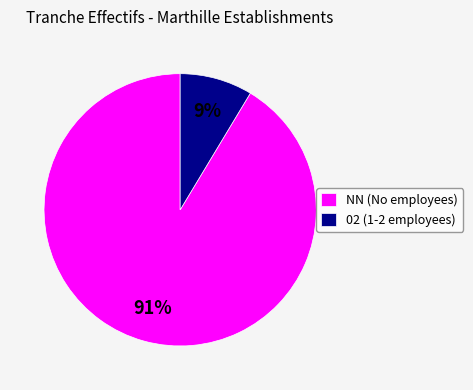

To the nearest percent, what portion does 02 (1-2 employees) represent?

9%